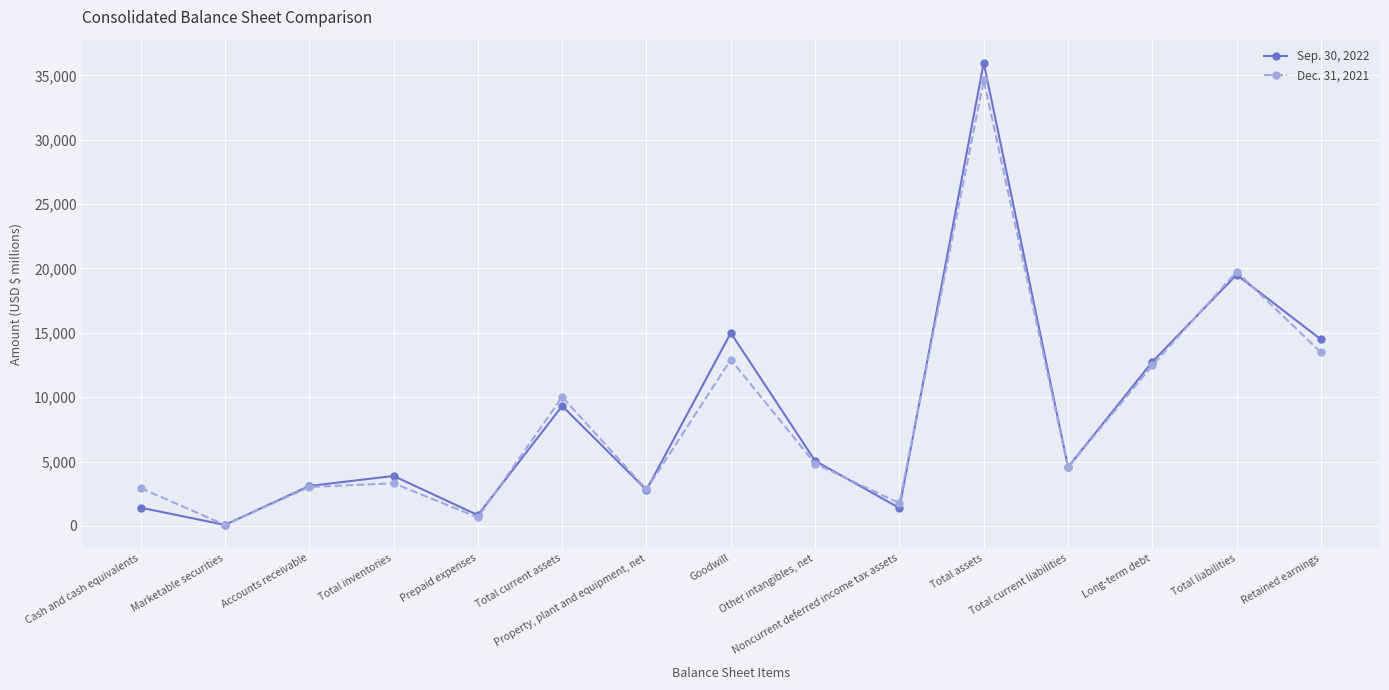

What is the sum of the Sep. 30, 2022 values at Noncurrent deferred income tax assets and Cash and cash equivalents?

2810